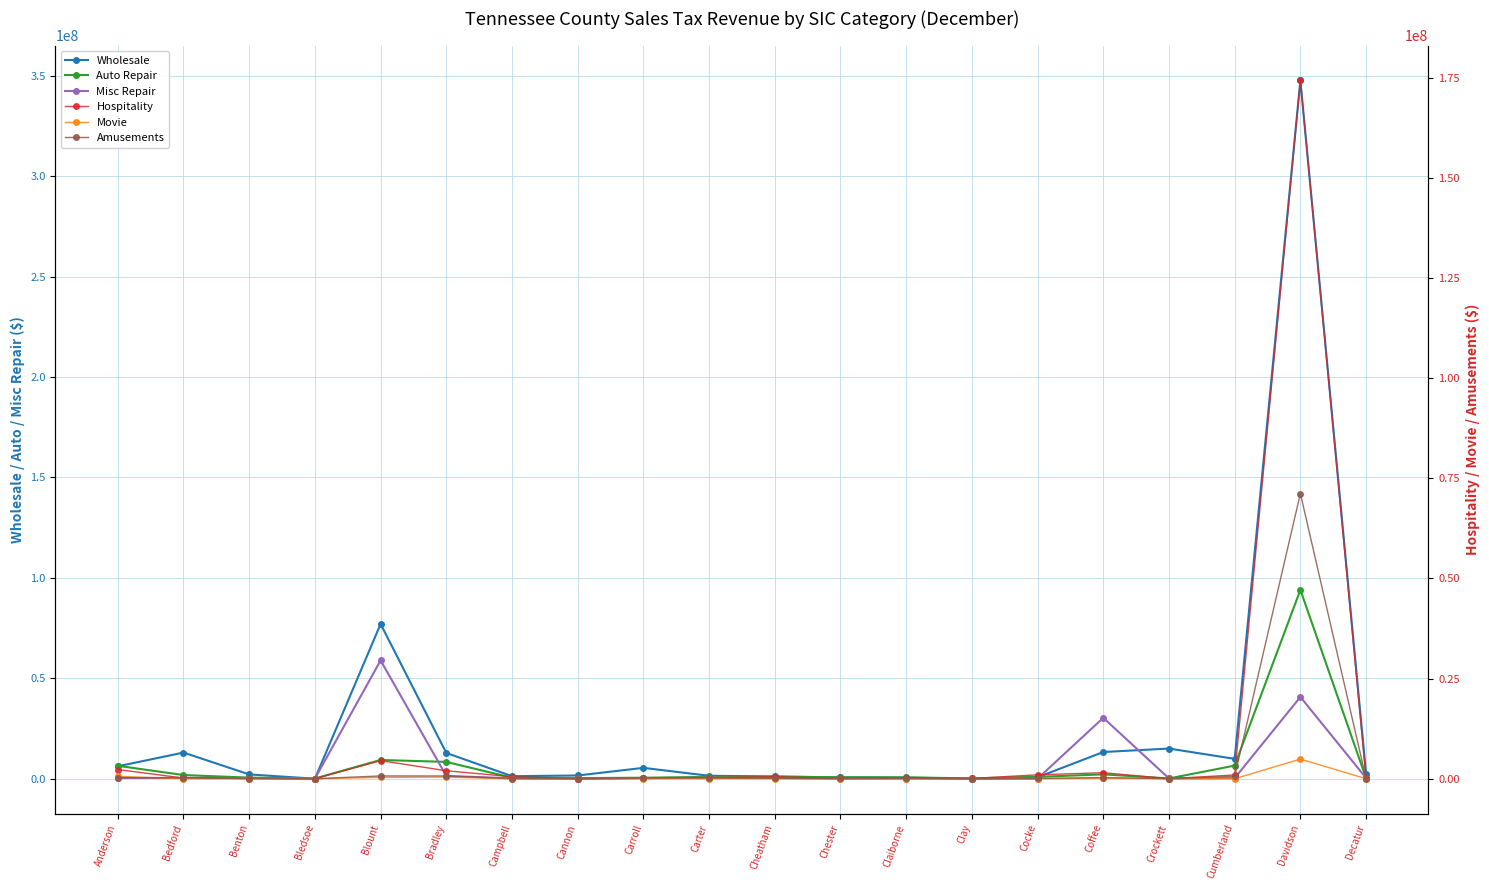

List the labels in order of Wholesale value, largest first.

Davidson, Blount, Crockett, Coffee, Bedford, Bradley, Cumberland, Anderson, Carroll, Decatur, Benton, Cannon, Carter, Campbell, Cheatham, Cocke, Chester, Claiborne, Clay, Bledsoe